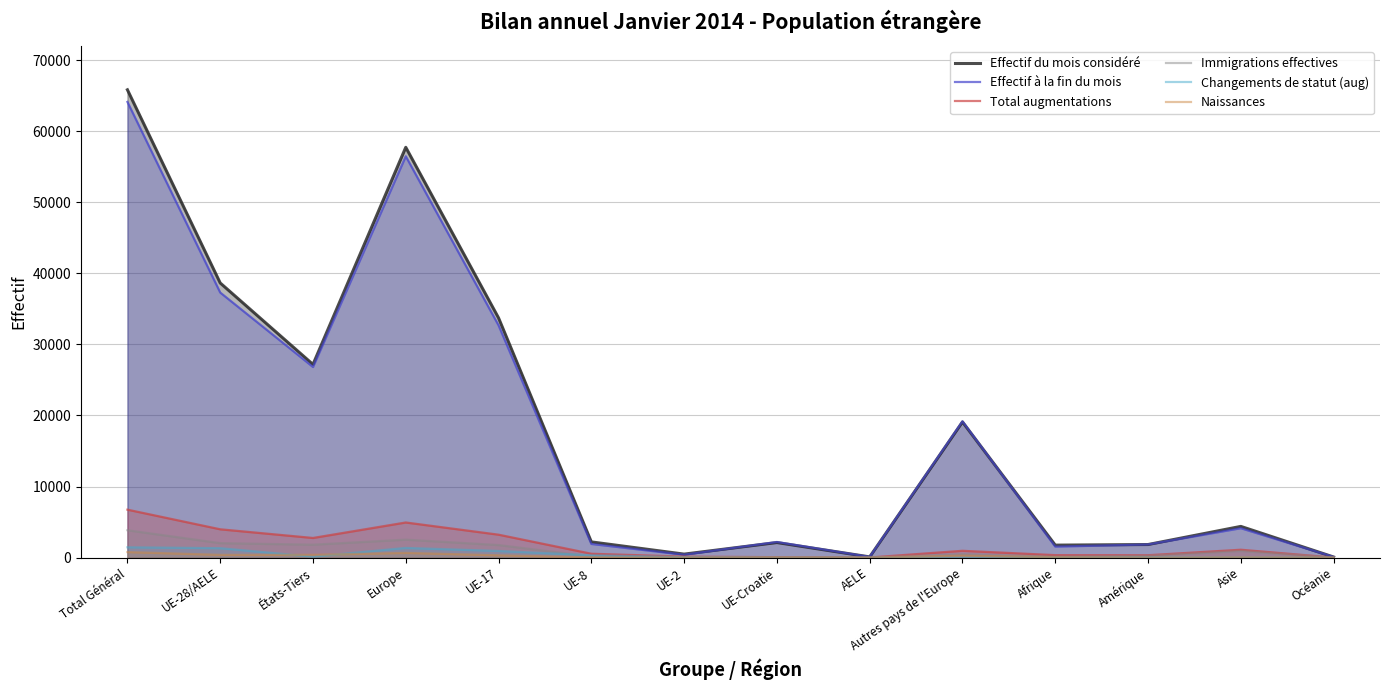

How many series are shown in this chart?

6